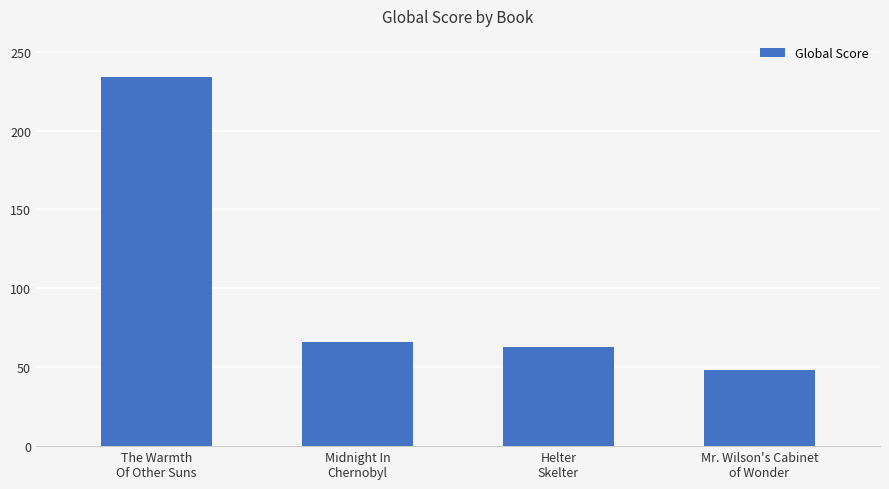

The chart shows a value of 28 at Mr. Wilson's Cabinet
of Wonder. True or false?

False